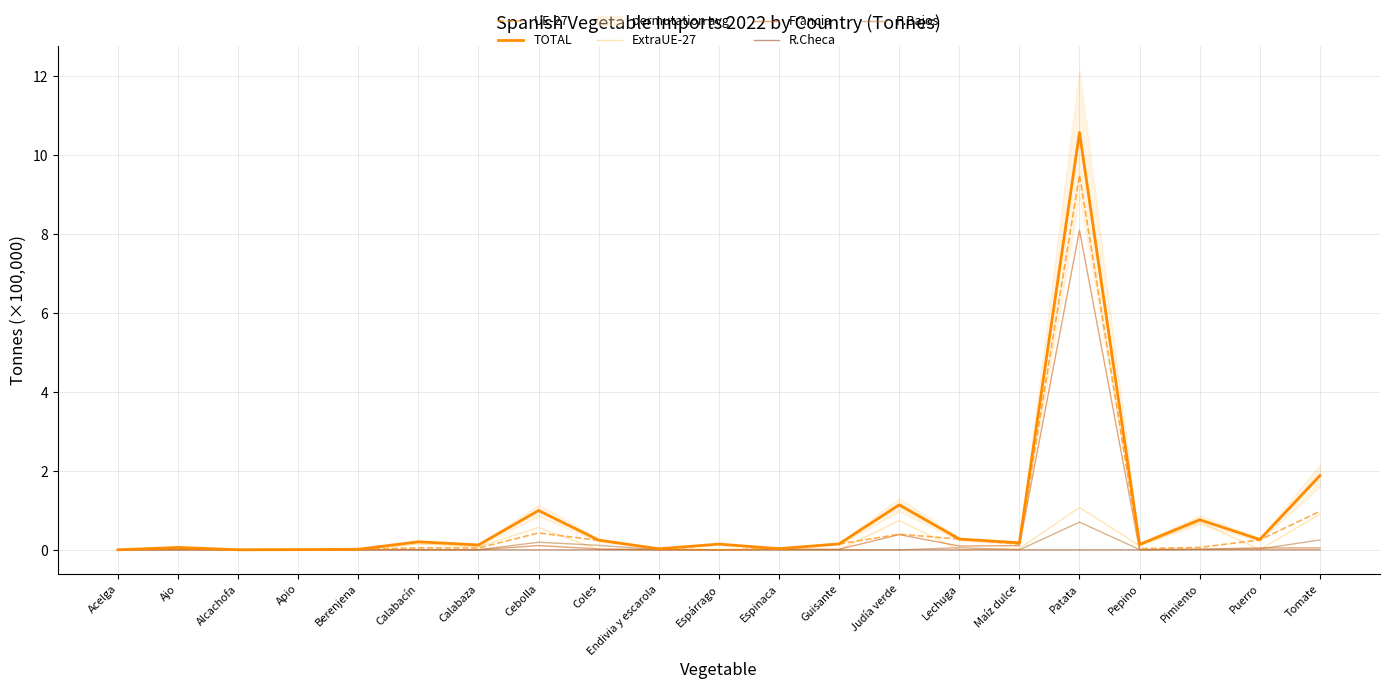

True or false: UE-27 and Francia intersect in this chart.

False